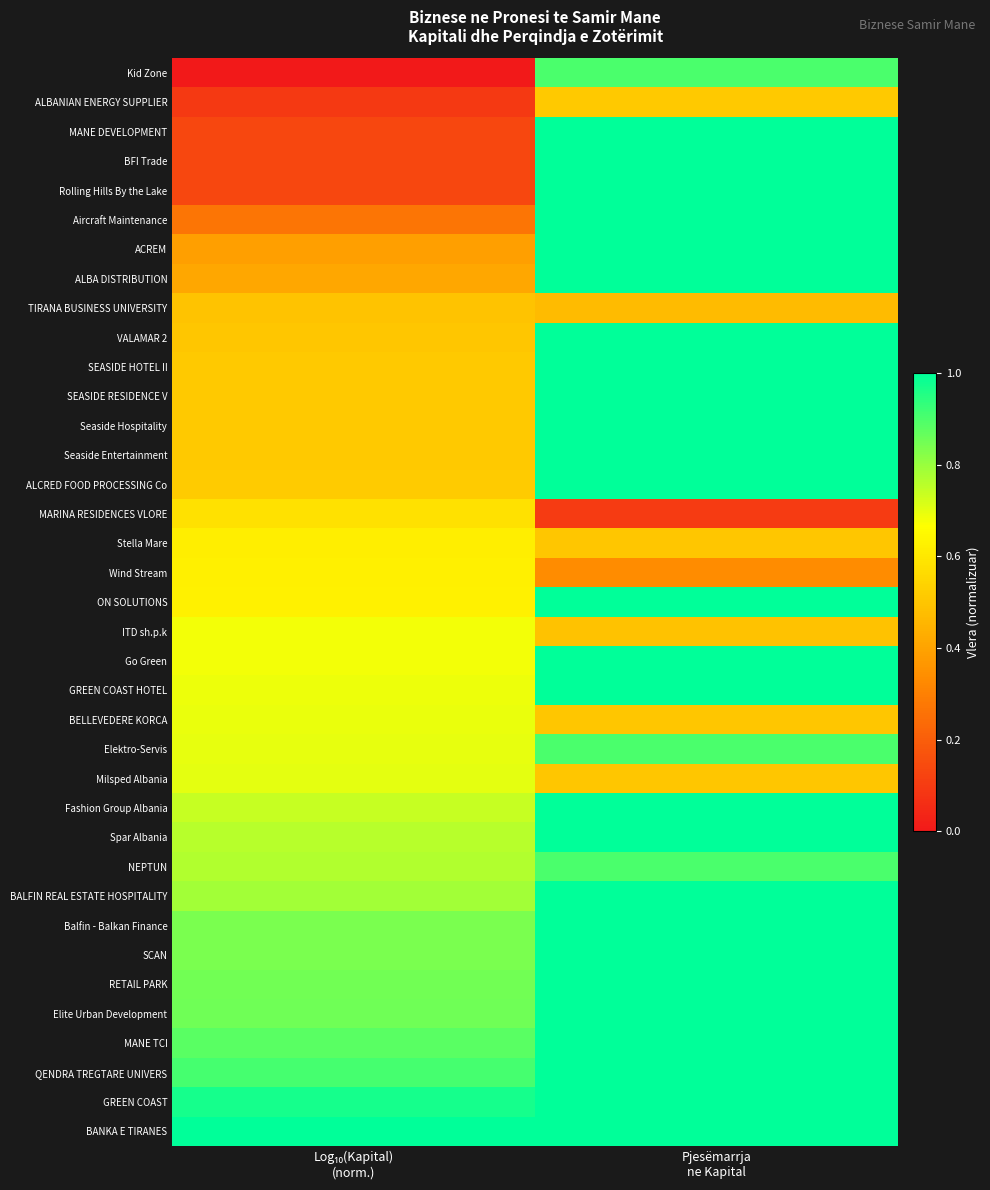

How many distinct data groups are displayed?

37